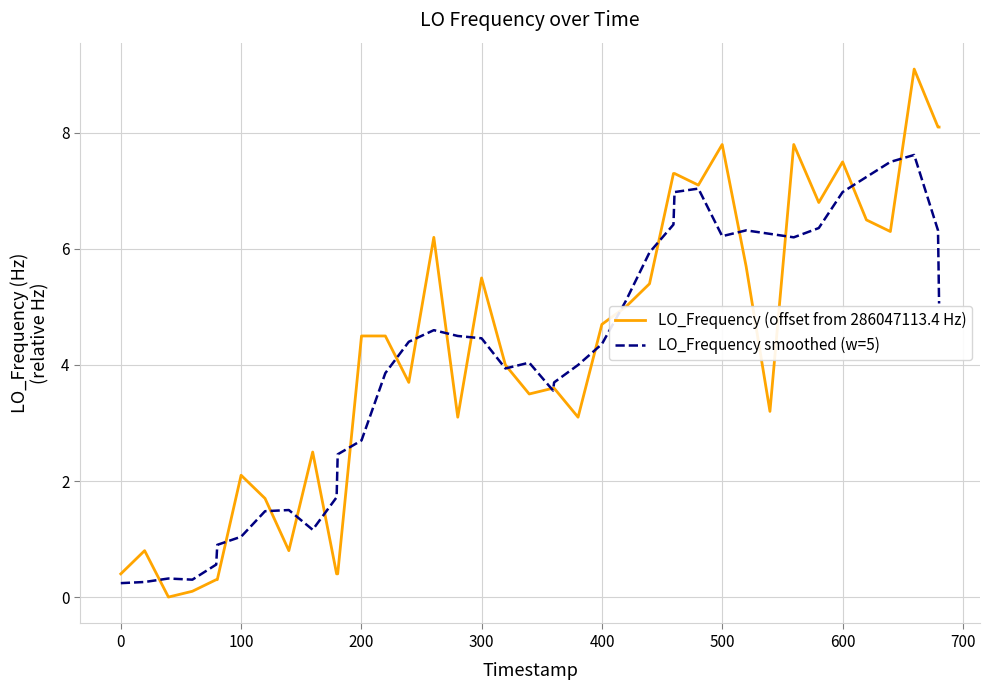

What is the highest value of the LO_Frequency (offset from 286047113.4 Hz) series?

9.1